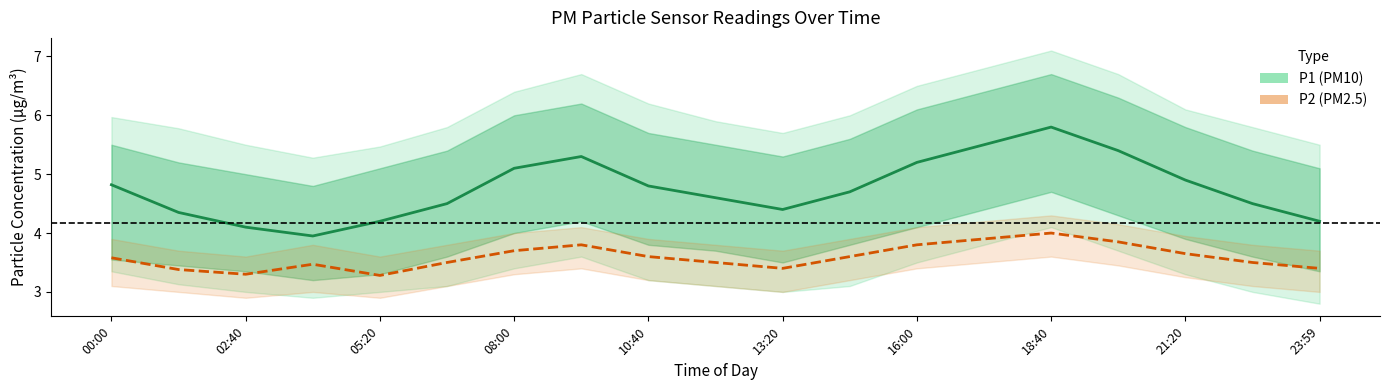

Does the chart have visible grid lines?

No